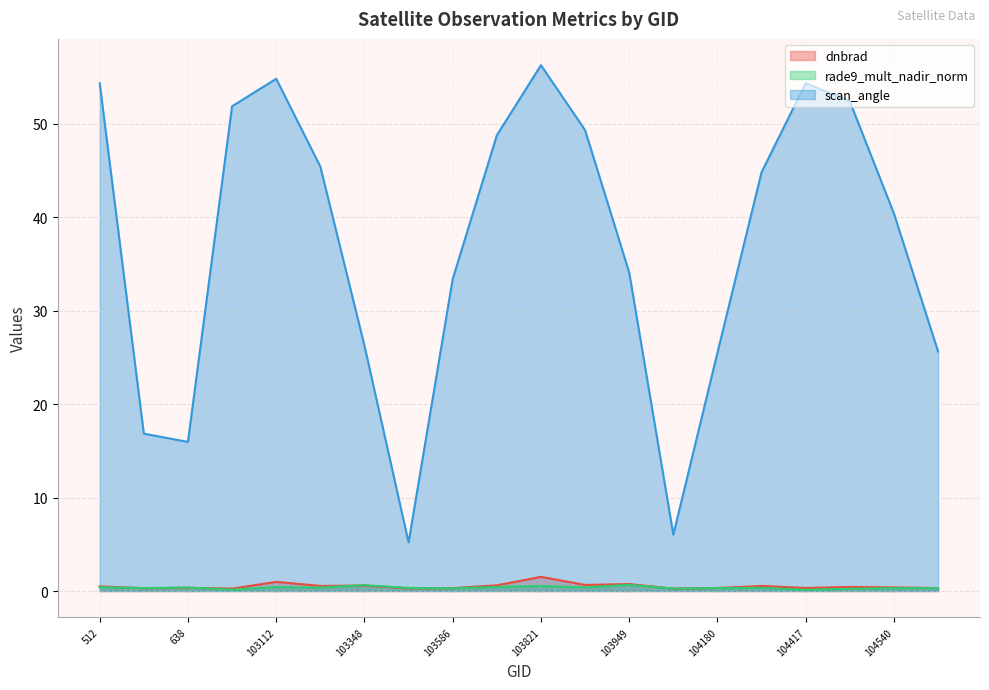

At which category does scan_angle reach its first local peak?

103112